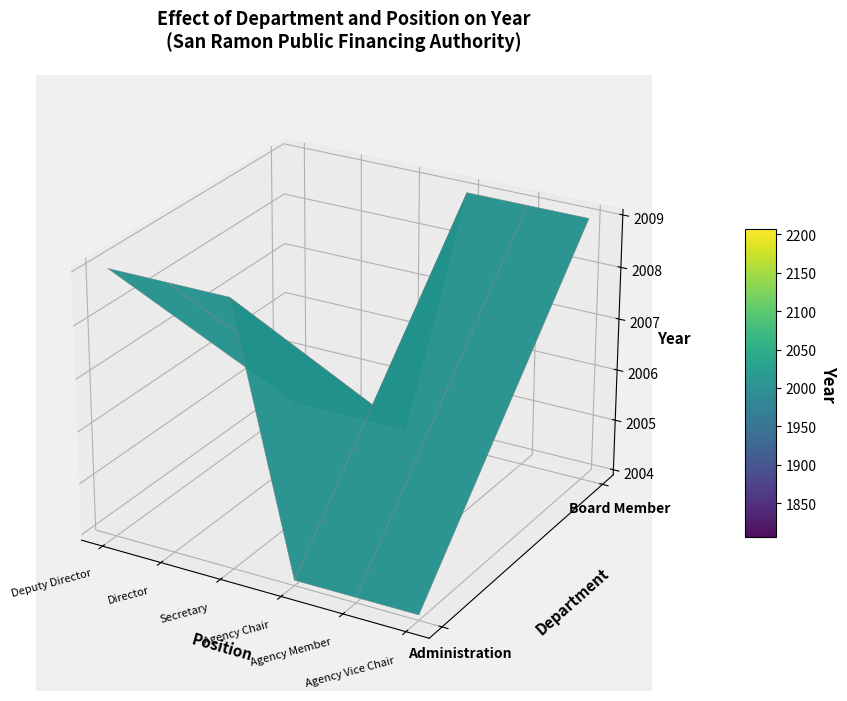

True or false: Board Member has a value of -791 at Deputy Director.

False